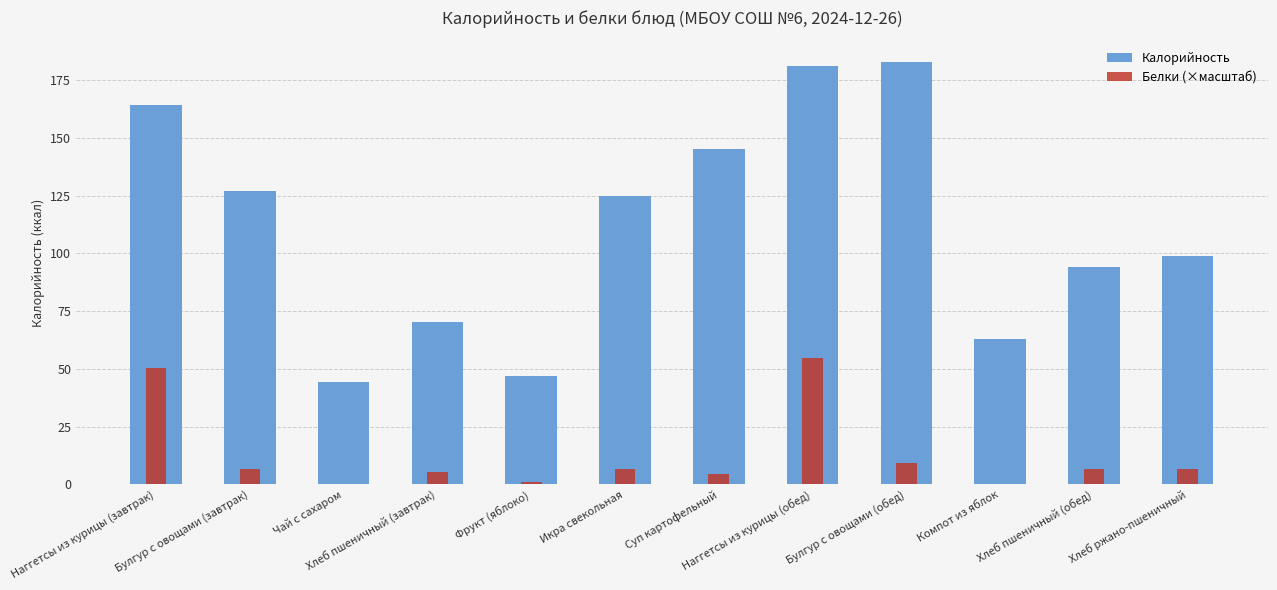

What position from the right is Наггетсы из курицы (завтрак)?

12